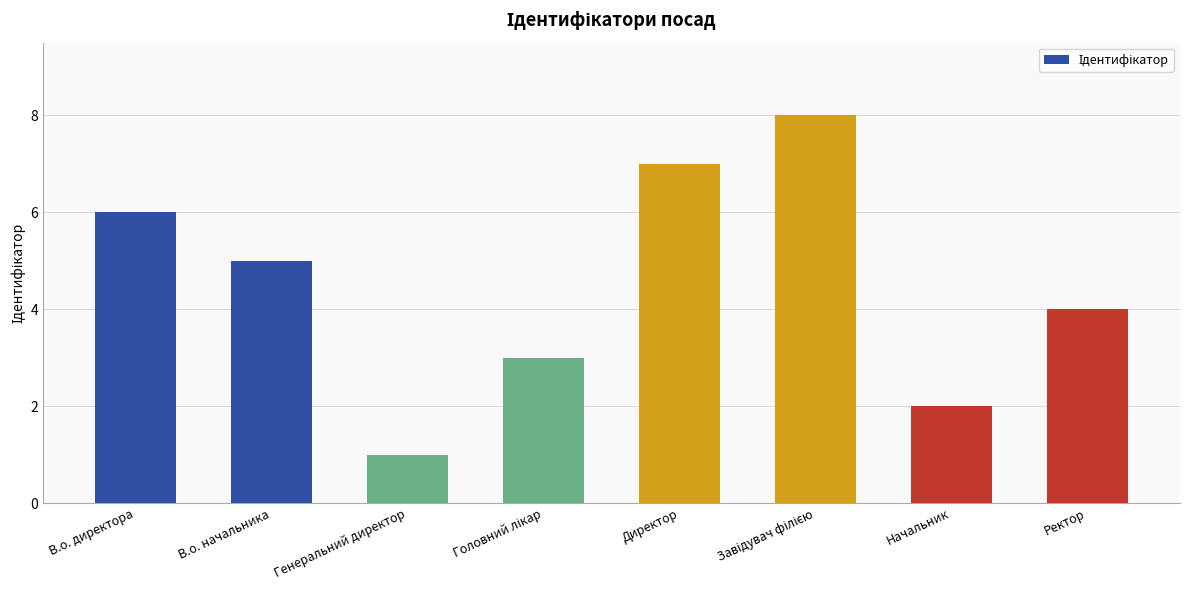

Read the value at Генеральний директор.

1